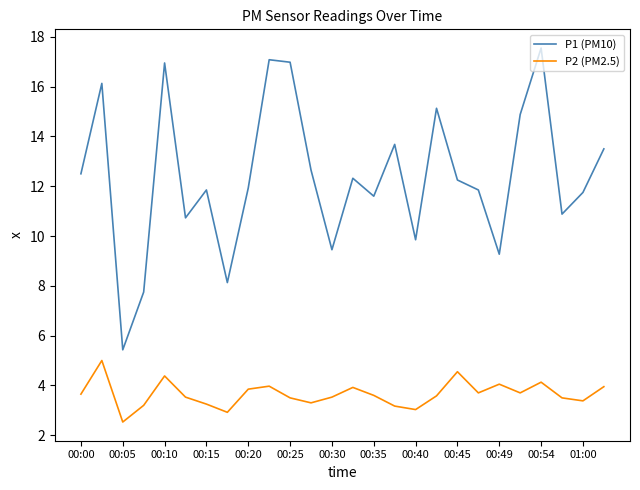

What is the maximum value for P2 (PM2.5)?

5.0